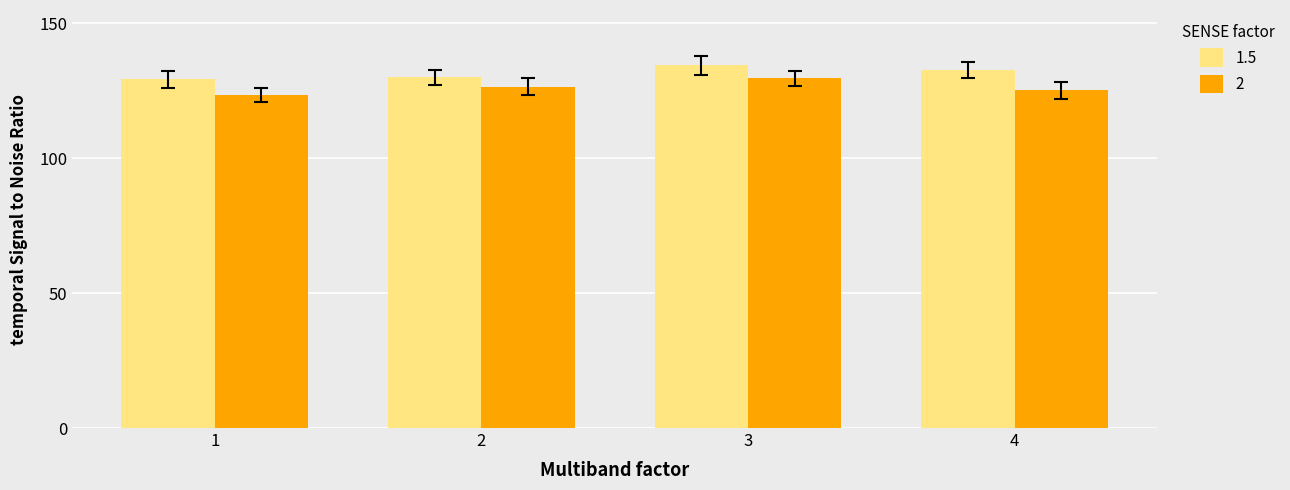

What is the difference between the second highest and minimum values in the 1.5 series?

3.5